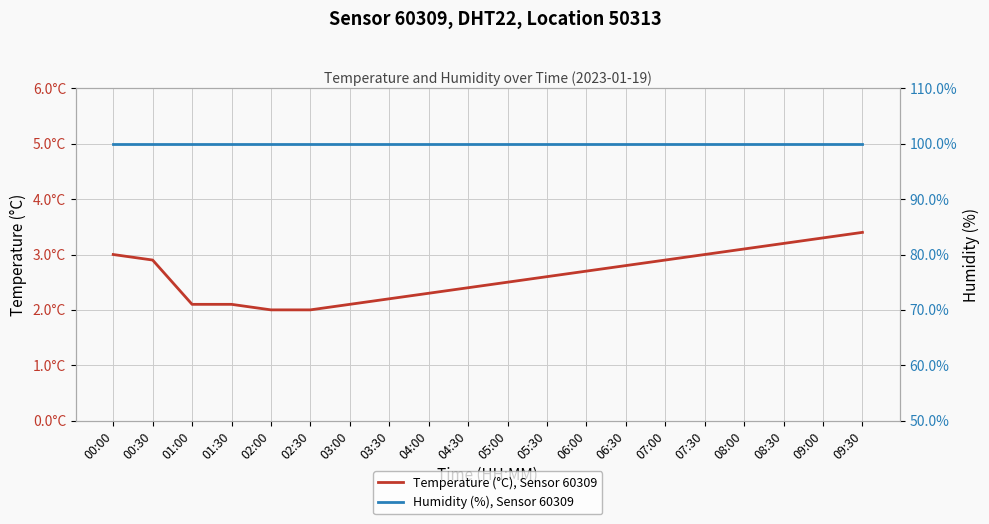

How many series are shown in this chart?

2